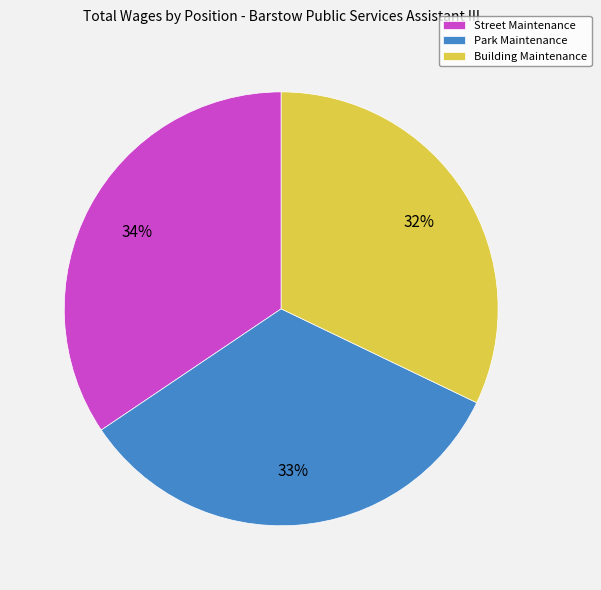

To the nearest percent, what is the difference between the largest and smallest slice percentages?

2%